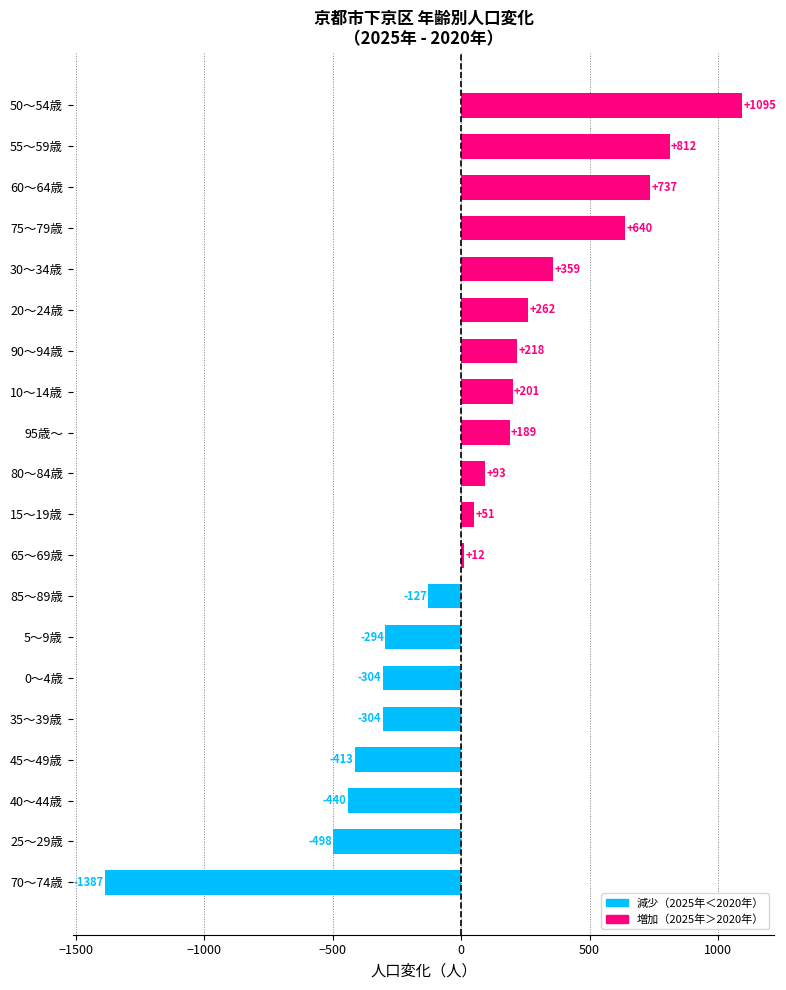

True or false: the data shows -1387 at 70～74歳.

True